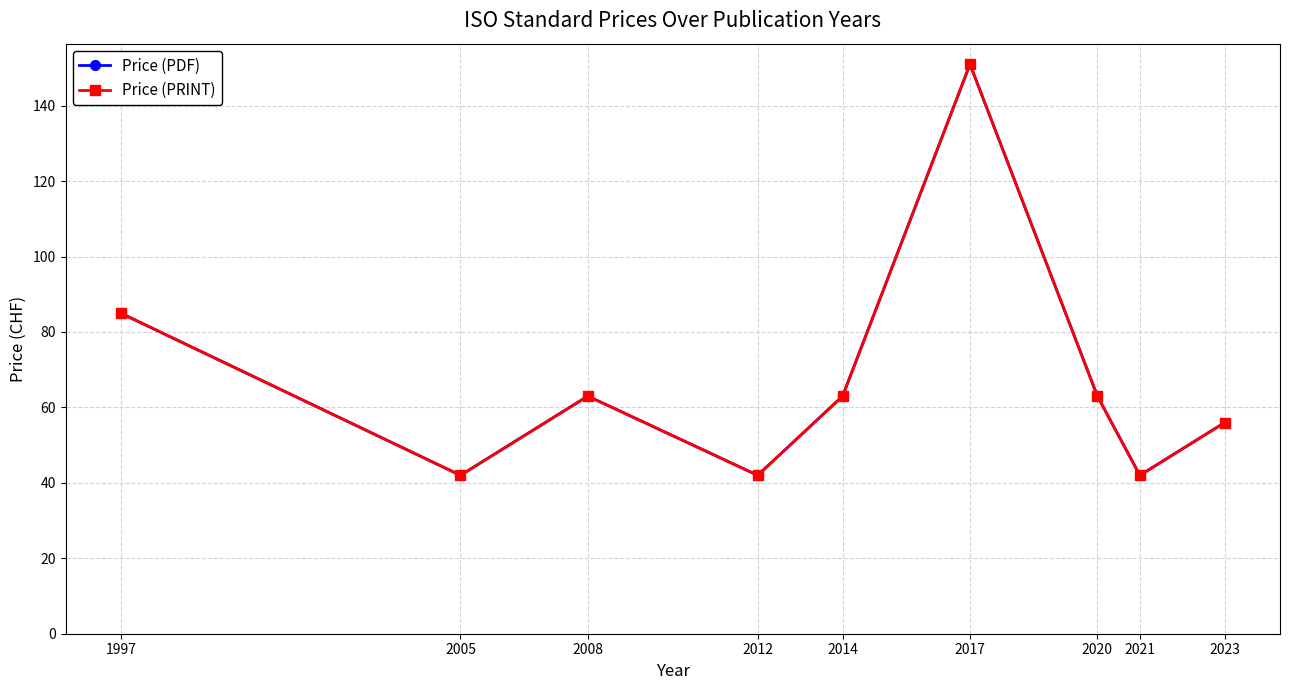

Reading left to right, transcribe all the data shown in this chart.

Price (PDF): 85	42	63	42	63	151	63	42	56
Price (PRINT): 85	42	63	42	63	151	63	42	56